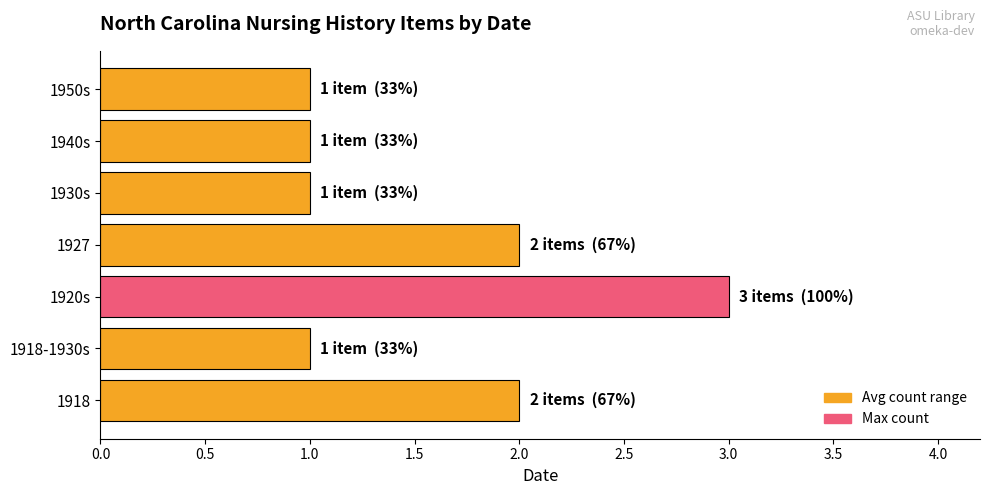

What is the sum of the values at 1950s and 1920s?

4